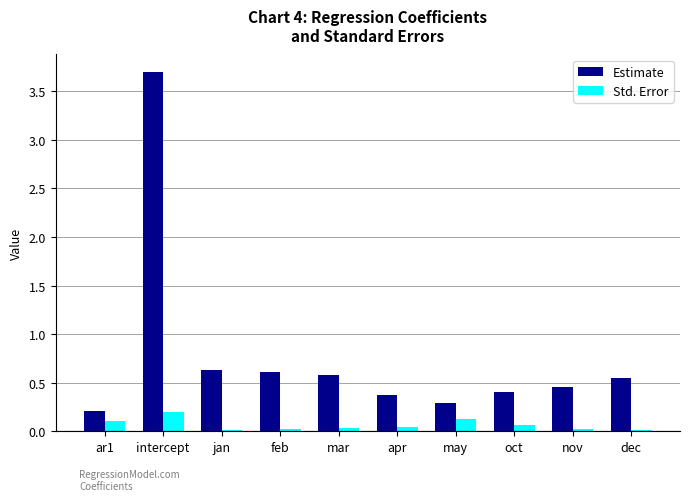

Does the chart contain any negative values?

No